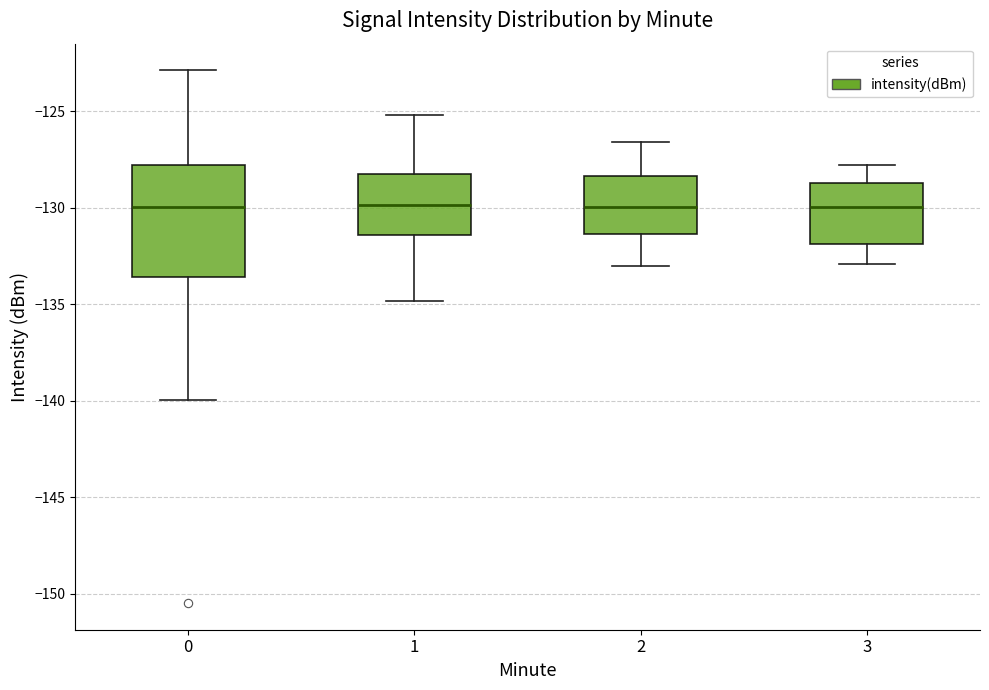

Reading left to right, read every box against the y-axis: the position of its median line, the range the box covers, and the ends of its whiskers. The values are not printed on the chart, so give them approximately, as read against the axis.

0: median -130.0, box -133.5 to -128.0, whiskers -140.0 to -123.0
1: median -130.0, box -131.5 to -128.0, whiskers -135.0 to -125.0
2: median -130.0, box -131.5 to -128.5, whiskers -133.0 to -126.5
3: median -130.0, box -132.0 to -128.5, whiskers -133.0 to -128.0